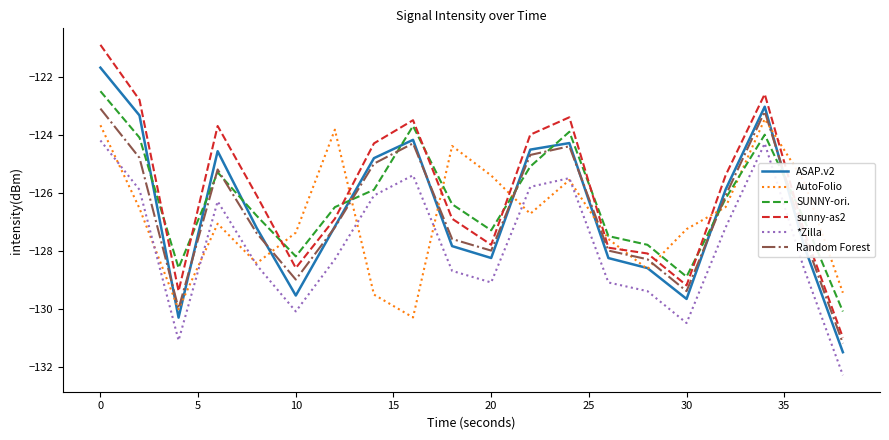

Reading right to left, transcribe all the data shown in this chart.

ASAP.v2: -131.5	-127.8	-123.0	-125.9	-129.7	-128.6	-128.3	-124.3	-124.5	-128.3	-127.8	-124.2	-124.8	-127.2	-129.6	-127.2	-124.6	-130.3	-123.3	-121.7
AutoFolio: -129.5	-125.6	-123.5	-126.5	-127.3	-128.6	-127.6	-125.6	-126.7	-125.4	-124.4	-130.3	-129.5	-123.8	-127.4	-128.4	-127.1	-130.0	-126.5	-123.7
SUNNY-ori.: -130.1	-126.9	-124.0	-126.2	-128.9	-127.8	-127.5	-123.9	-125.1	-127.3	-126.4	-123.7	-125.9	-126.5	-128.2	-126.8	-125.3	-128.6	-124.1	-122.5
sunny-as2: -131.0	-127.3	-122.6	-125.4	-129.2	-128.1	-127.9	-123.4	-124.0	-127.8	-126.9	-123.5	-124.3	-126.9	-128.6	-126.1	-123.7	-129.4	-122.8	-120.9
*Zilla: -132.3	-128.6	-124.3	-127.2	-130.5	-129.4	-129.1	-125.5	-125.8	-129.1	-128.7	-125.4	-126.1	-128.3	-130.1	-128.5	-126.3	-131.1	-125.9	-124.2
Random Forest: -131.2	-127.5	-123.2	-126.1	-129.4	-128.3	-128.0	-124.4	-124.7	-128.0	-127.6	-124.3	-125.0	-127.2	-129.0	-127.4	-125.2	-130.0	-124.8	-123.1